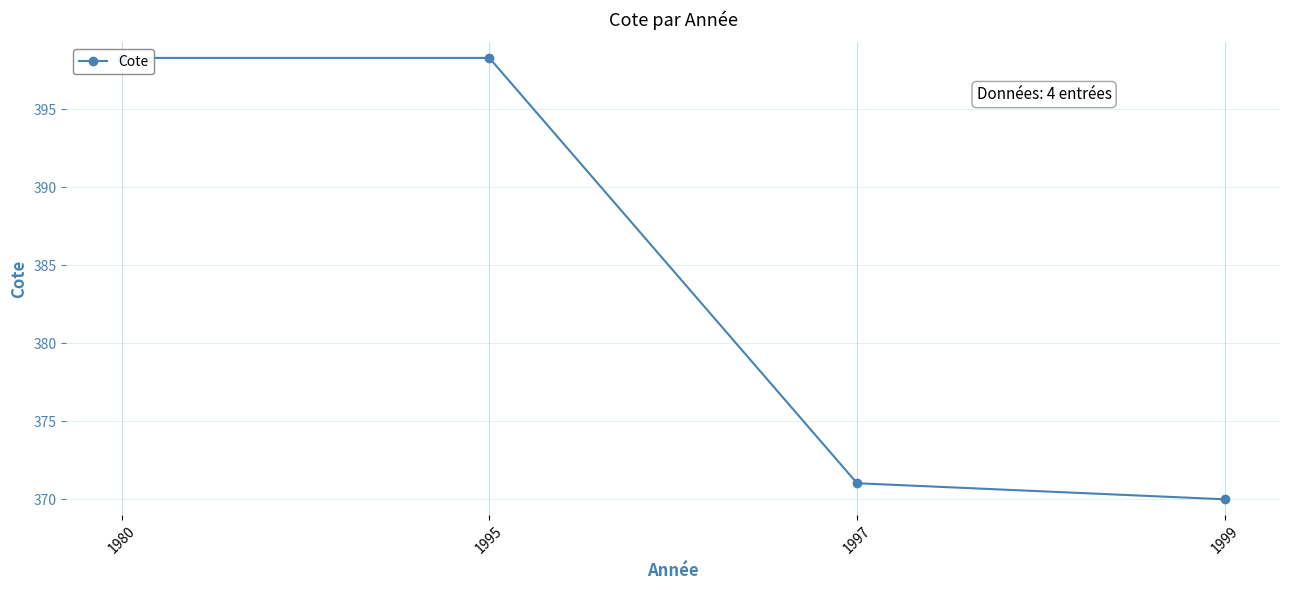

Approximately how many times larger is the value at 1999 compared to 1997?

1.0